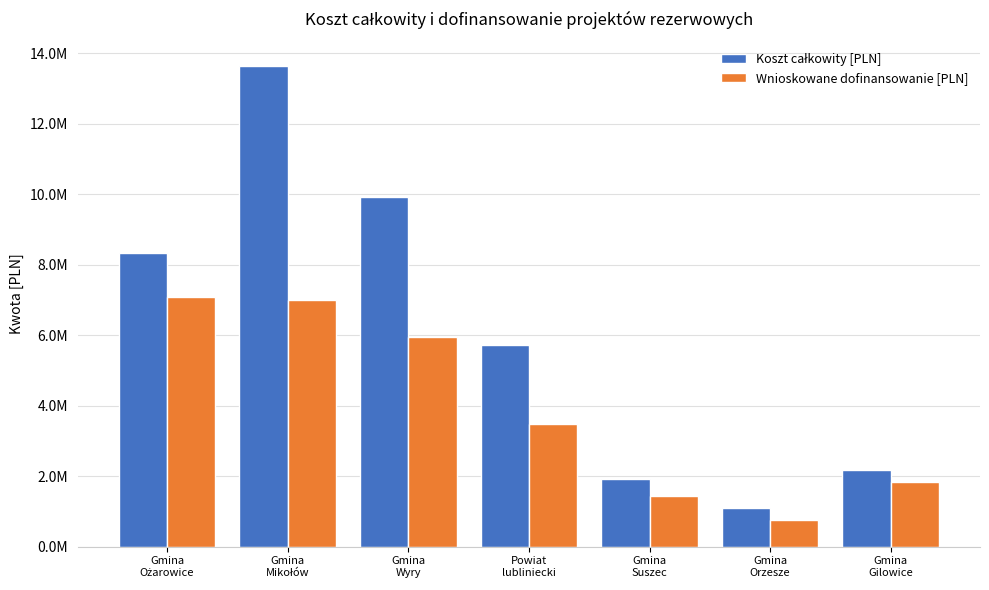

What is the sum of all Koszt całkowity [PLN] values?

42842337.9